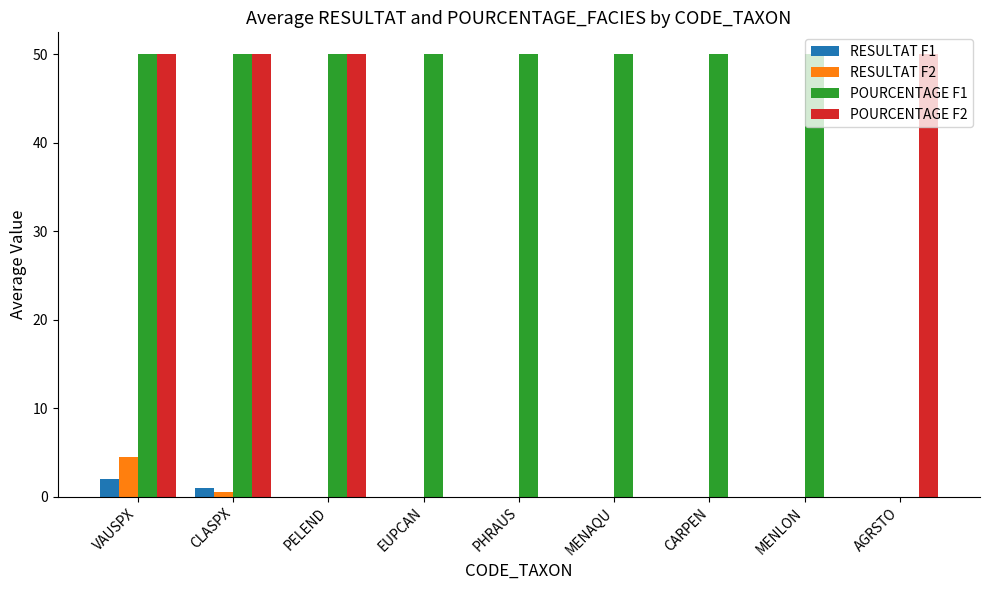

What is the sum of the POURCENTAGE F2 values at MENLON and VAUSPX?

50.0